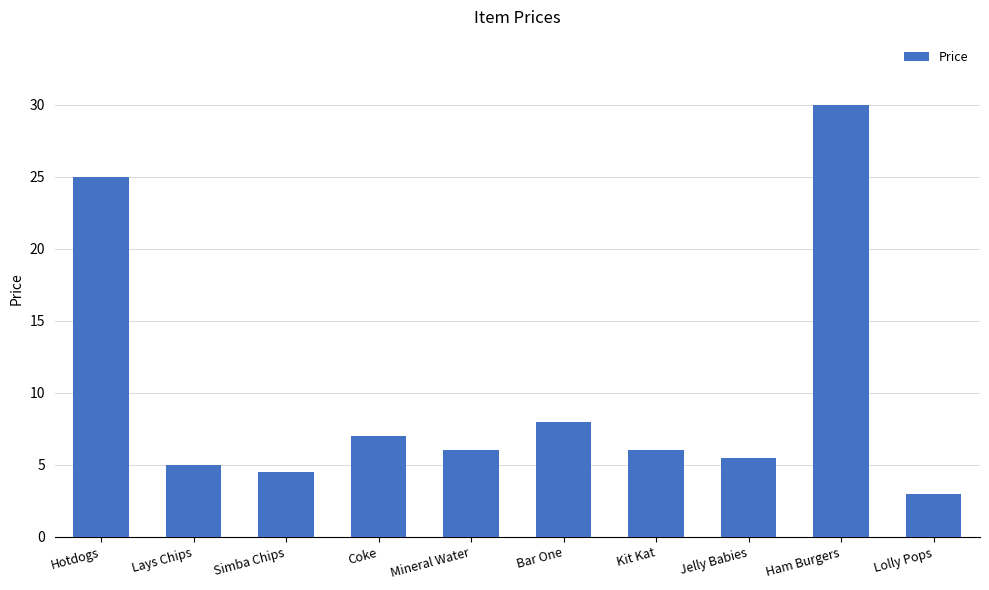

Approximately how many times larger is the value at Jelly Babies compared to Lays Chips?

1.1